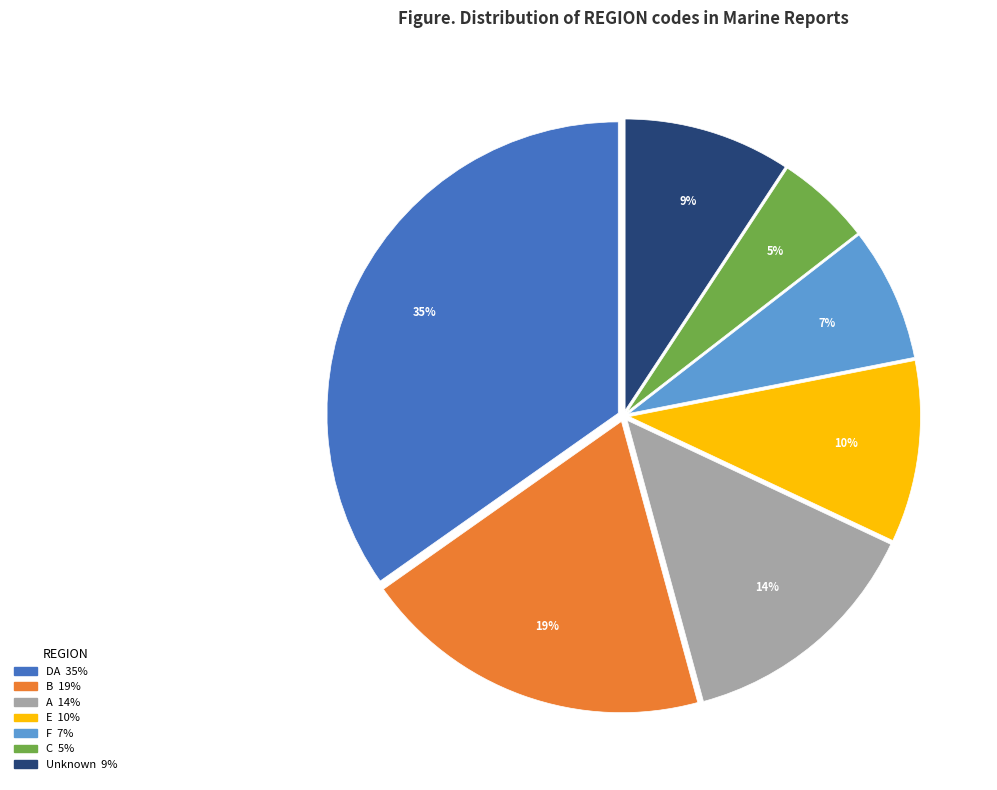

Is there any slice that represents more than half of the pie?

No